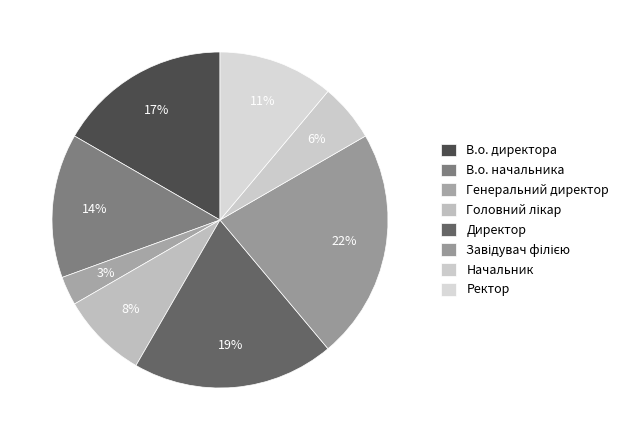

To the nearest percent, what is the difference between the largest and smallest slice percentages?

19%